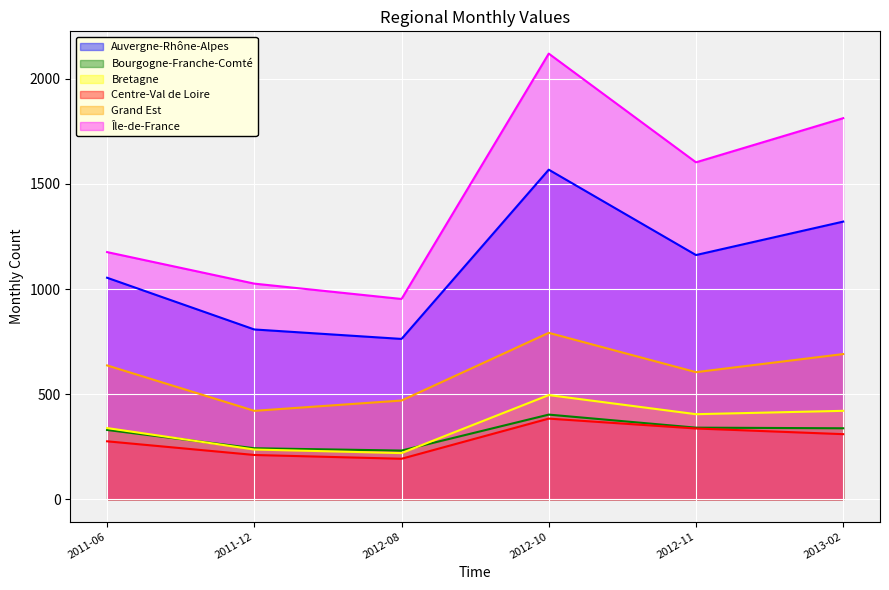

Where does the Île-de-France series first go above 1603?

2012-10